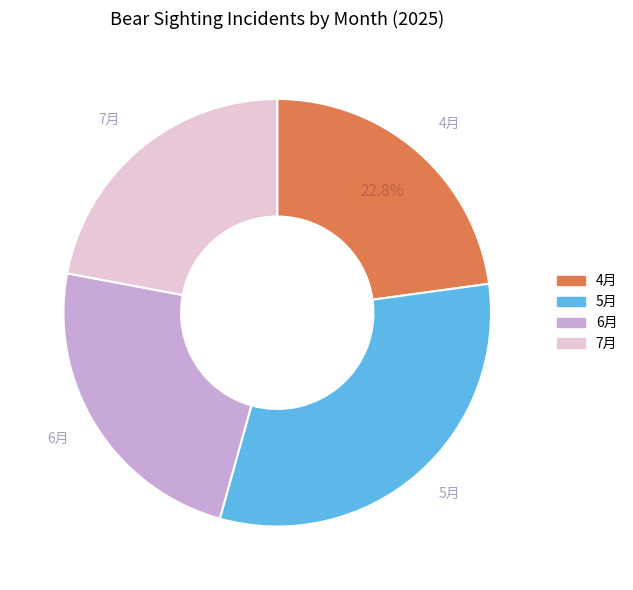

Is 7月 the majority of the pie?

No